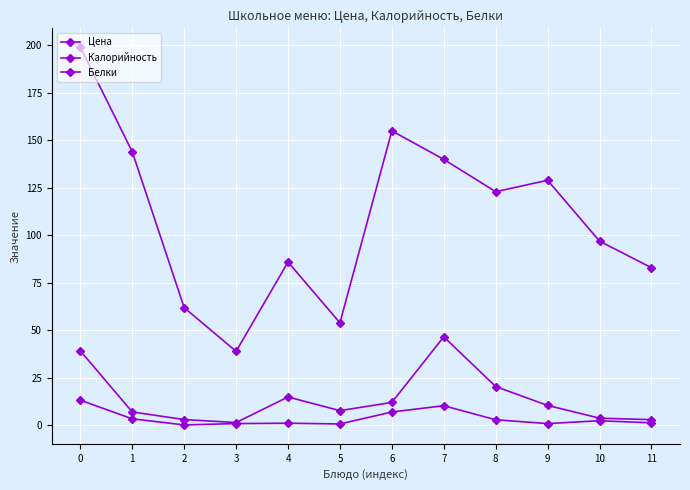

True or false: Белки has a value of 2.2 at 11.

False